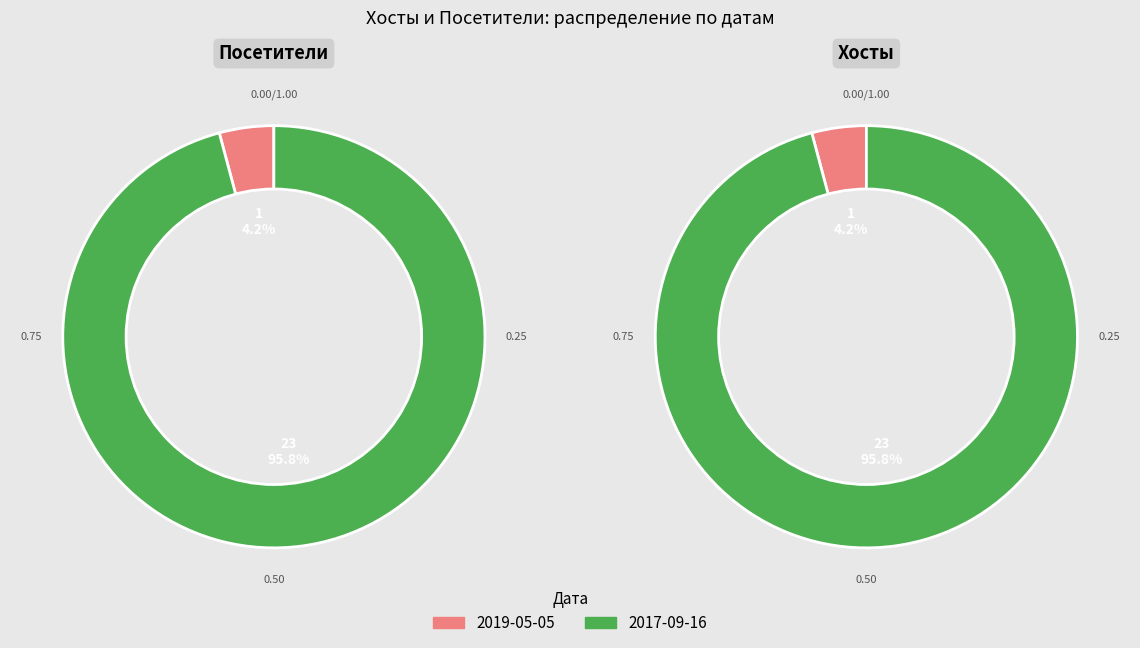

Is 2019-05-05 the majority of the pie?

No